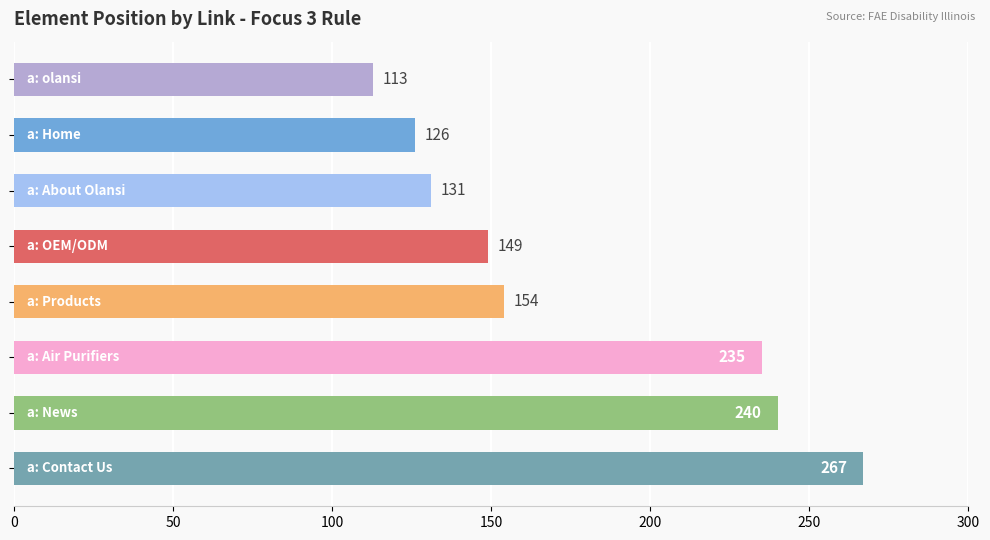

What is the difference between the second highest and minimum values?

127